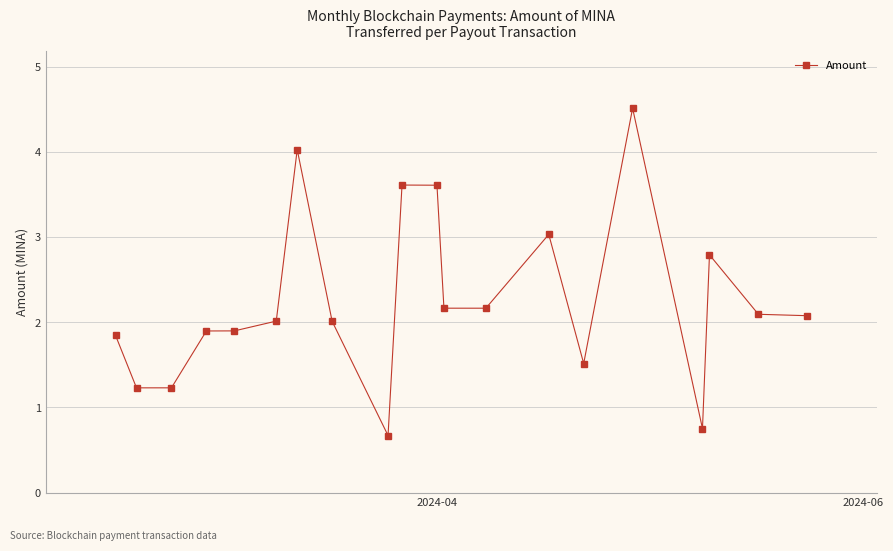

What is the greatest value displayed?

4.5